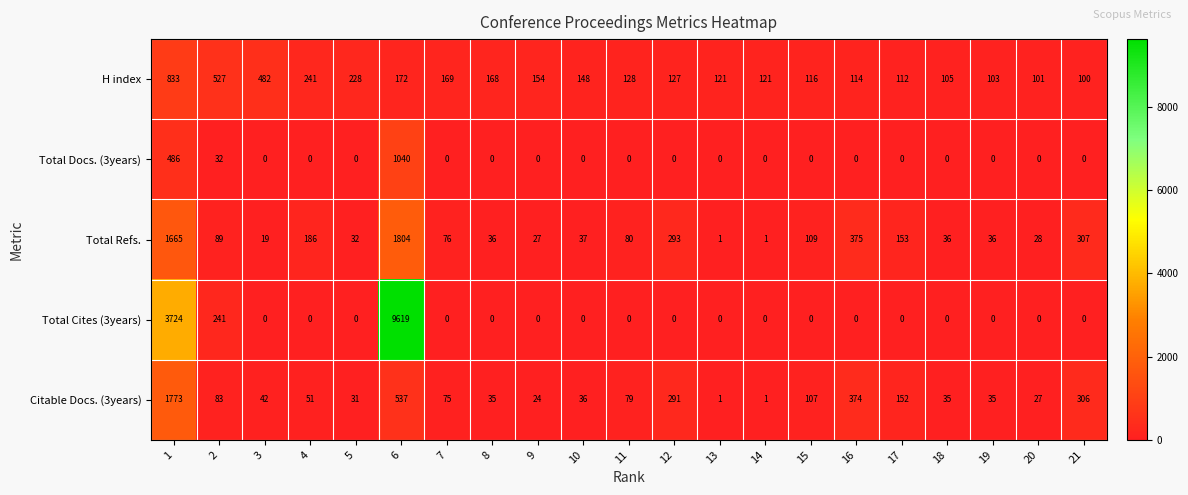

What is the difference between the second highest and second lowest values in the Total Refs. series?

1664